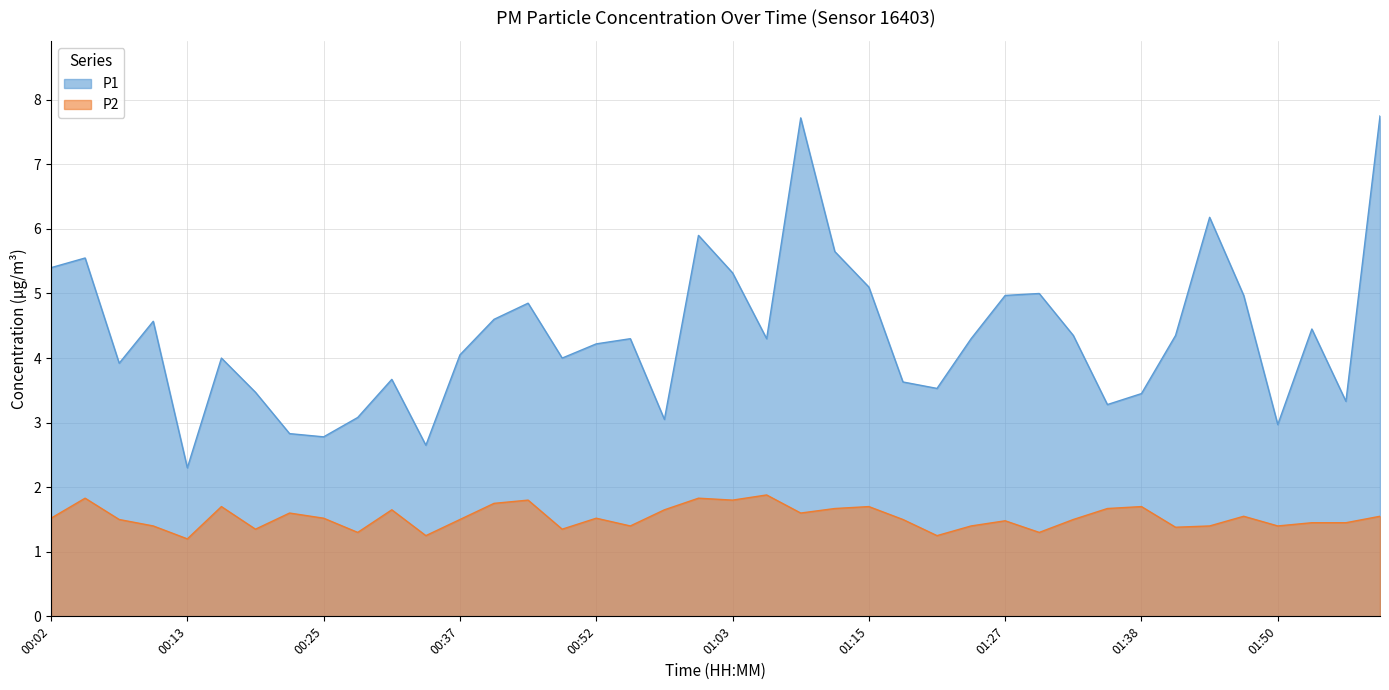

True or false: P2 and P1 cross at least once.

False